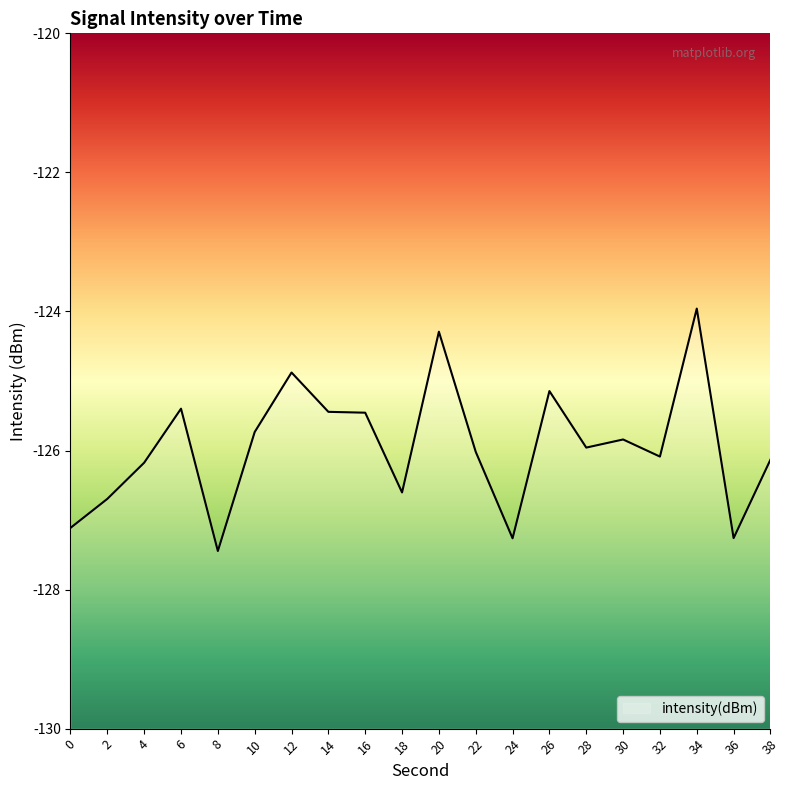

What is the sum of the values at 16 and 10?

-251.2